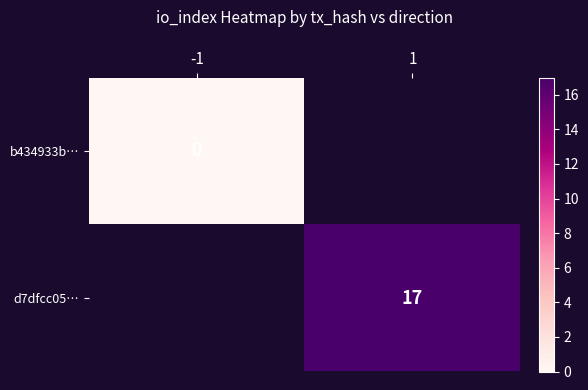

The d7dfcc05… series shows 25.6 at 1. True or false?

False